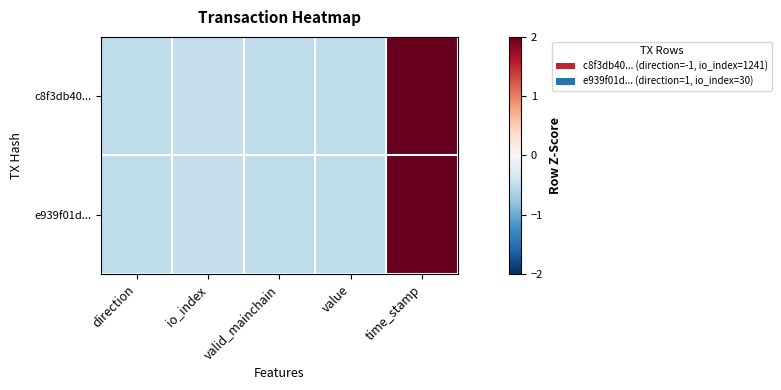

List the series in order of their overall mean, highest first.

c8f3db40..., e939f01d...